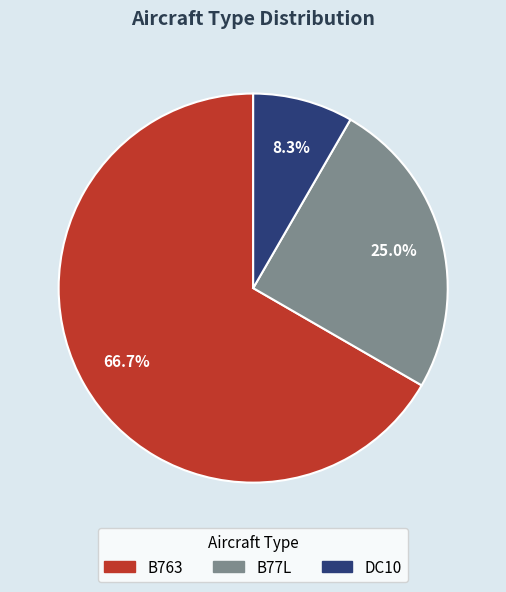

Which has a higher value, B77L or B763?

B763